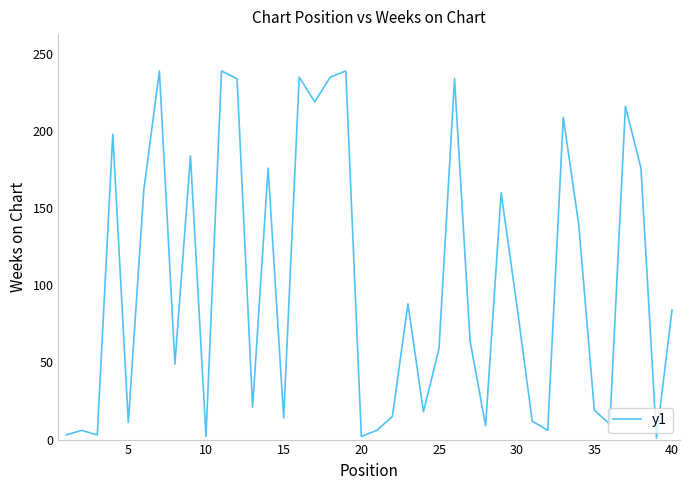

What is the maximum value shown in the chart?

239